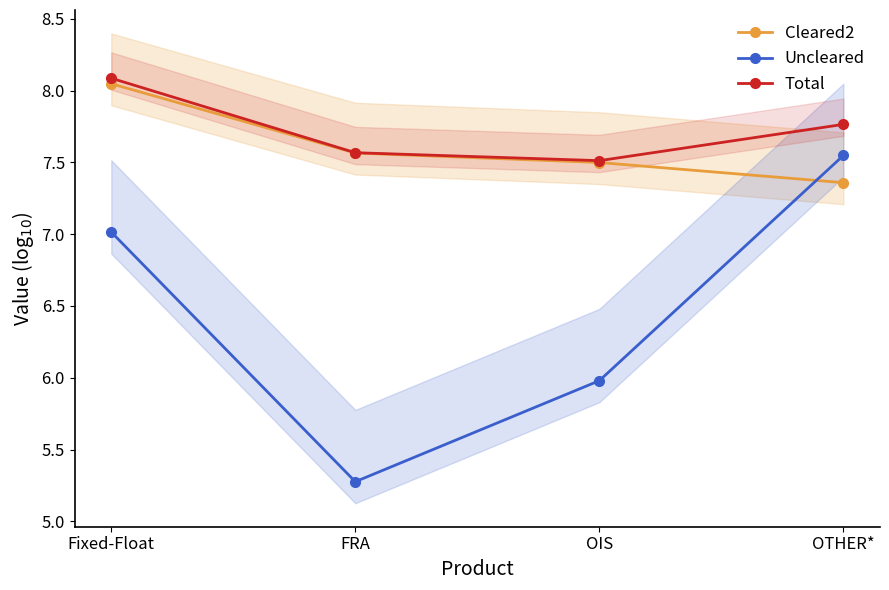

Between which two adjacent categories do Uncleared and Cleared2 first intersect?

OIS and OTHER*